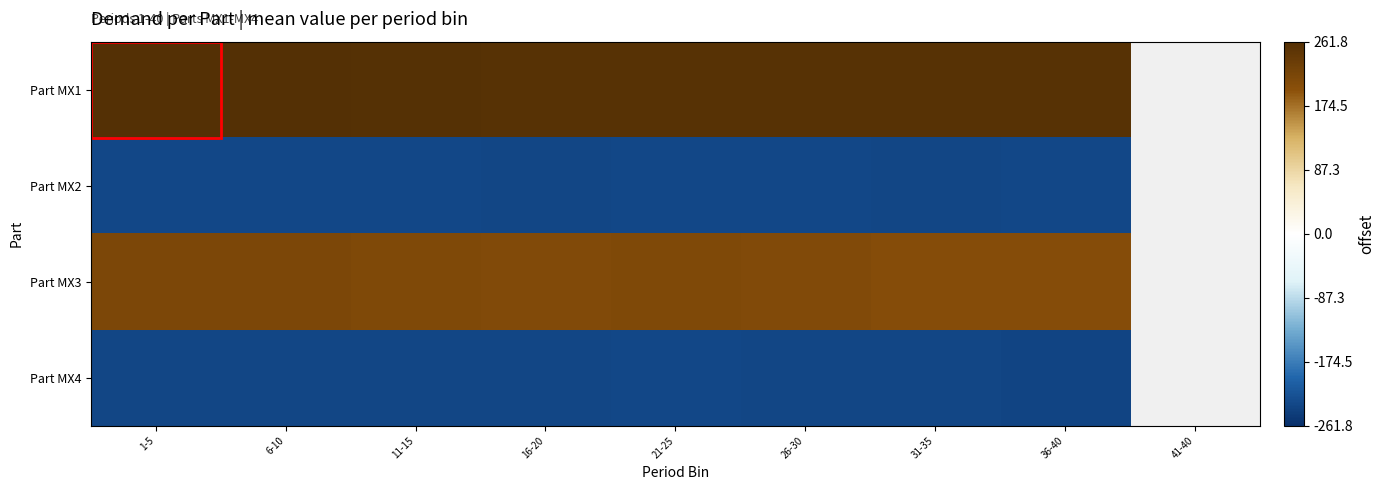

List the series in order of their peak value, lowest first.

Part MX4, Part MX2, Part MX3, Part MX1